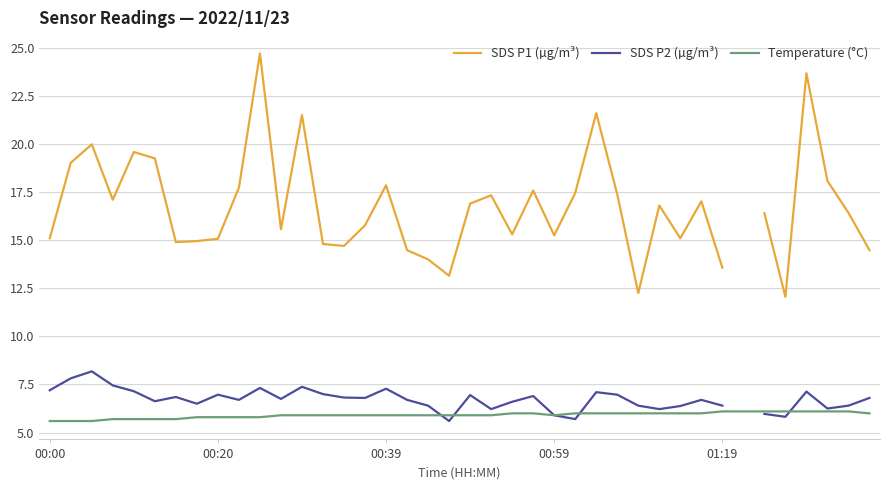

Rank the series by their average value, from highest to lowest.

SDS P1 (µg/m³), SDS P2 (µg/m³), Temperature (°C)